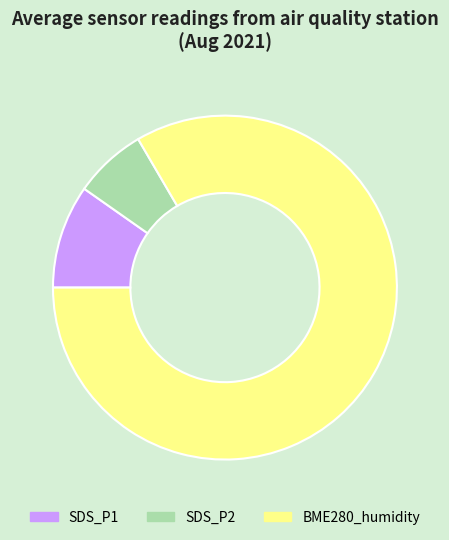

Which slice represents more than half of the pie?

BME280_humidity